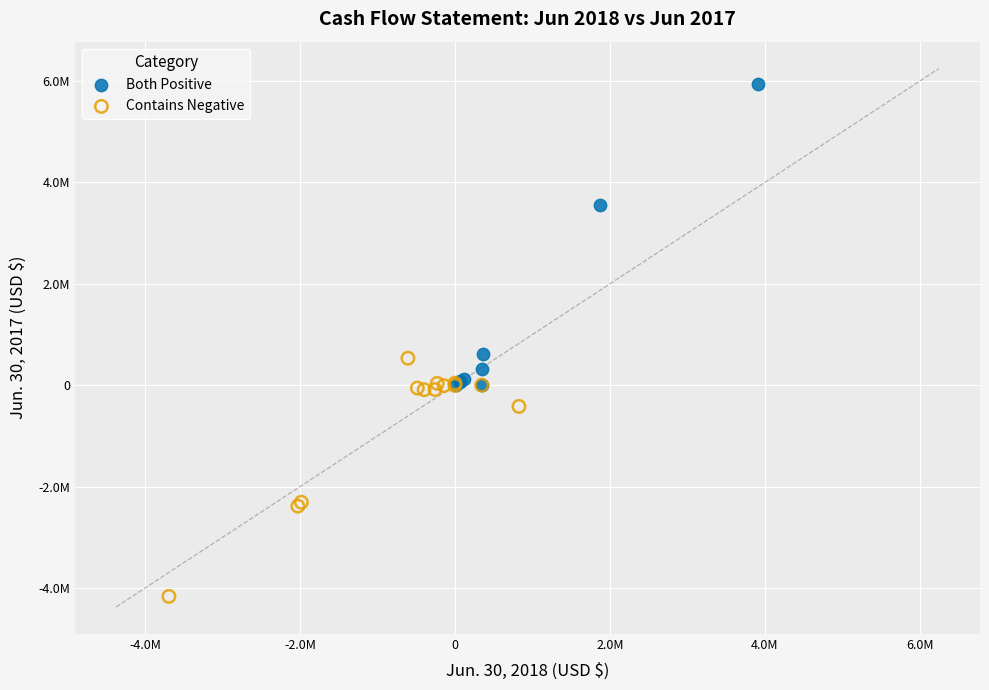

Which series has the widest spread of Y values?

Both Positive